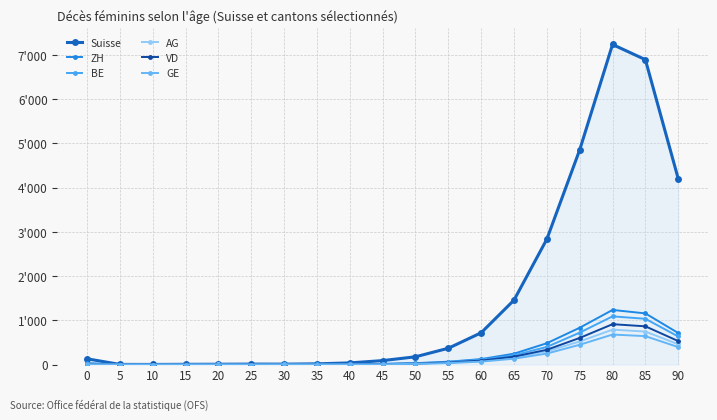

Which series ends up on top after the final intersection of VD and AG?

VD